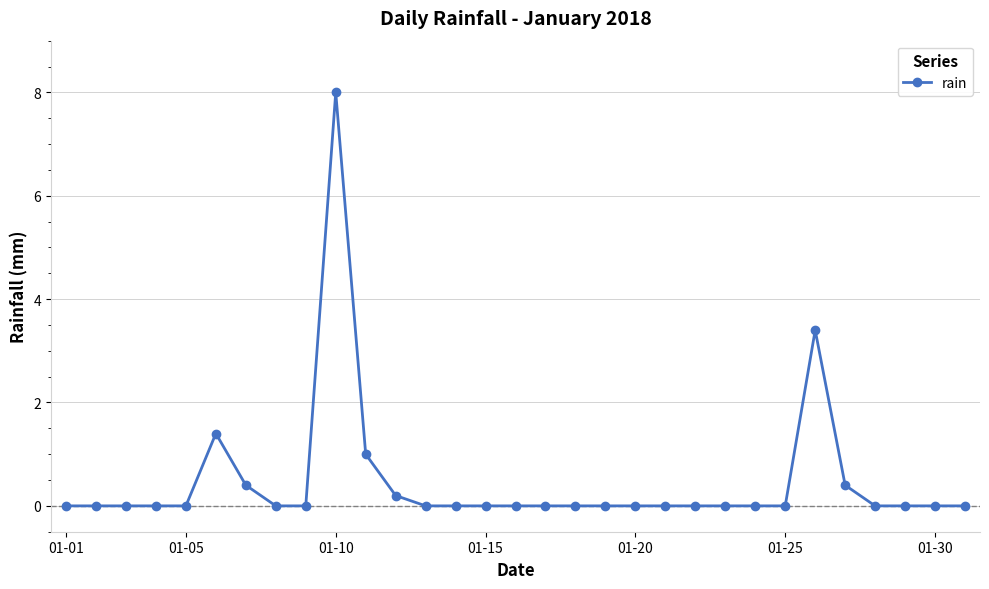

What is the difference between the maximum and minimum values?

8.0